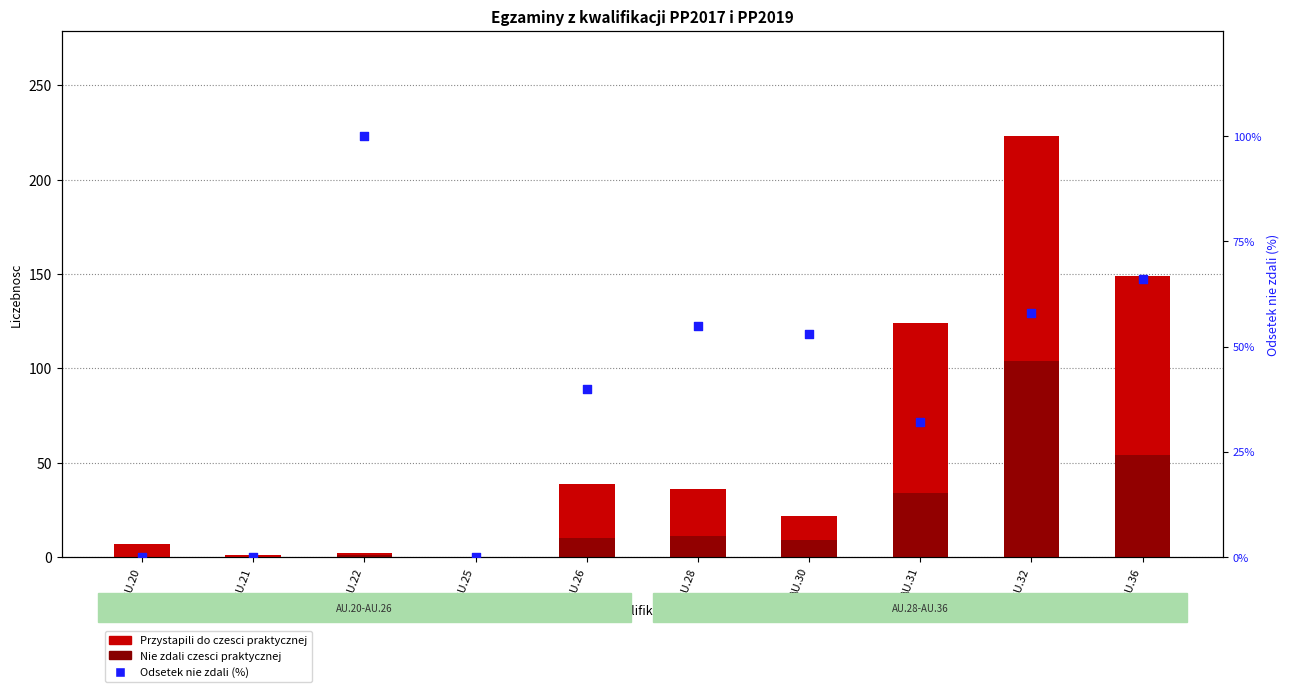

Which series reaches the maximum Y coordinate?

Przystapili do czesci praktycznej